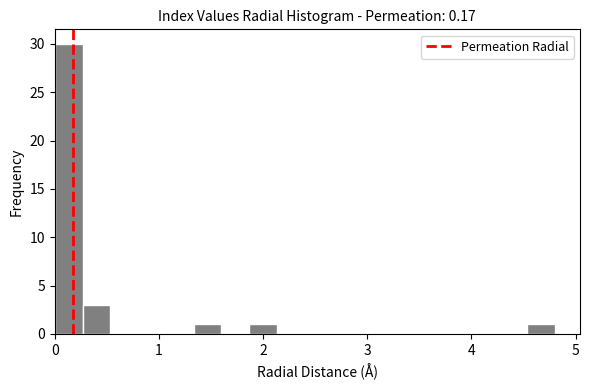

Around what value on the x-axis is the tallest bar? Give the approximate position of its centre, as read against the axis.

0.1